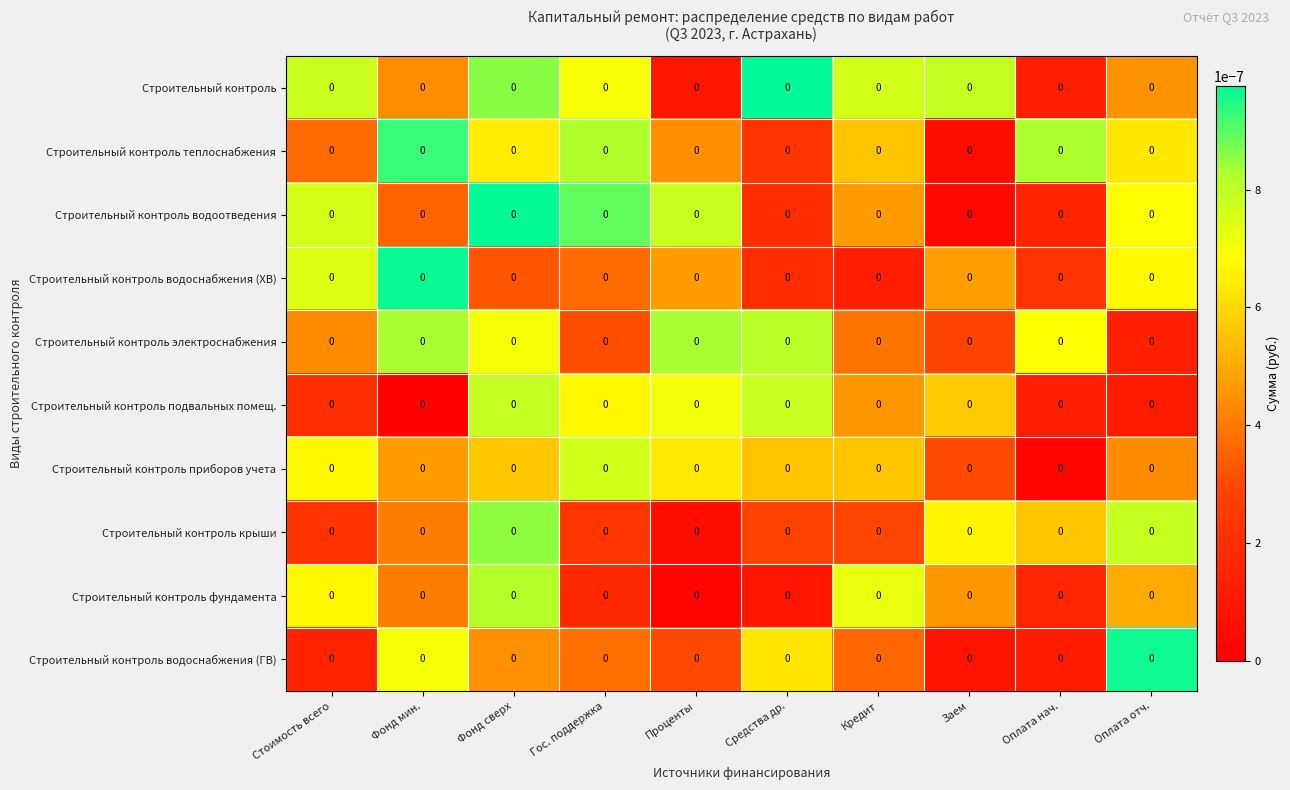

Is it true that Строительный контроль приборов учета equals 0.0 at Фонд сверх?

True